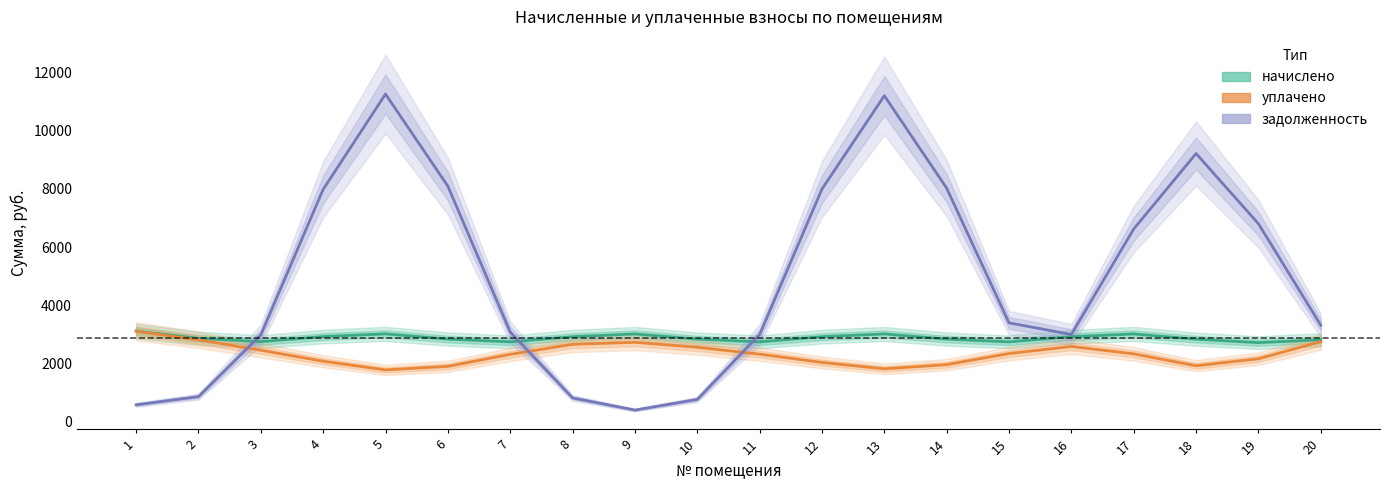

Where is задолженность nearest to the value 5826?

17